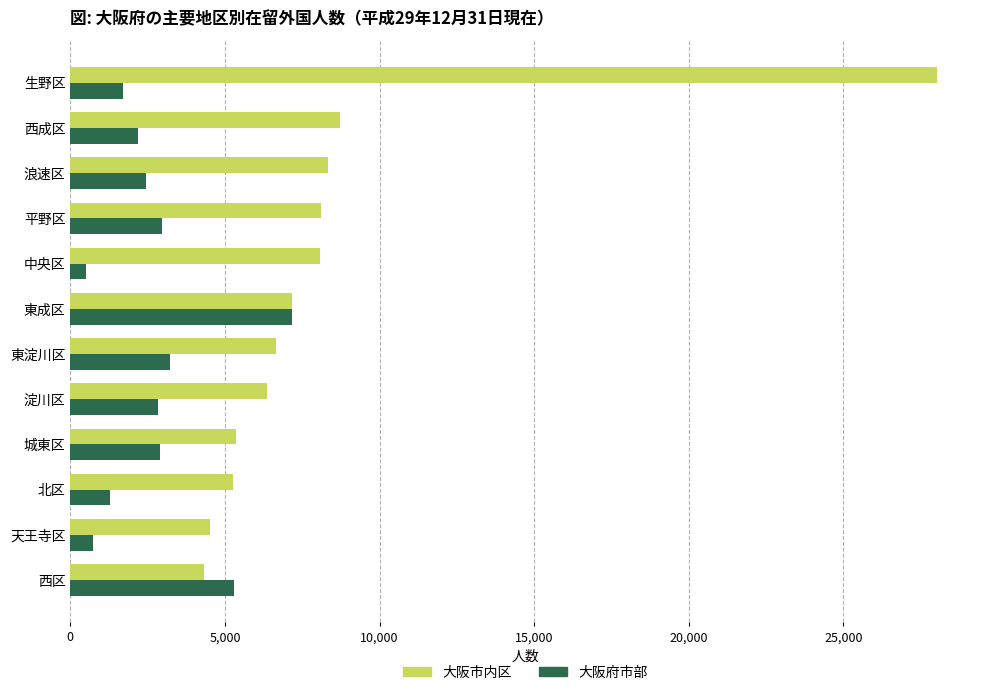

What is the difference between the maximum and minimum values in the 大阪市内区 series?

23681